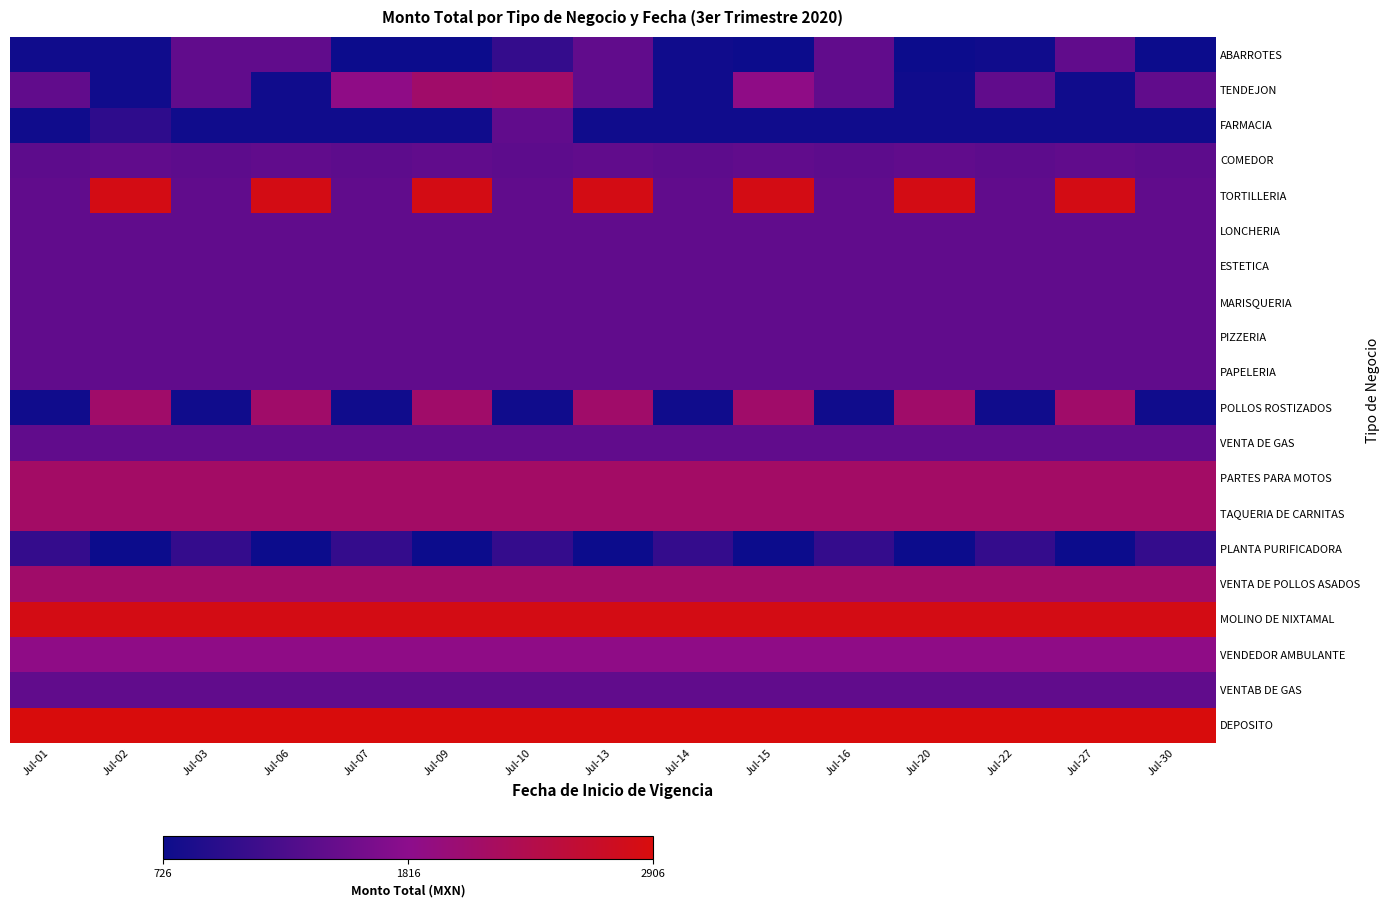

Reading left to right, transcribe all the data shown in this chart.

ABARROTES: Jul-01=762.8	Jul-02=762.8	Jul-03=1452.9	Jul-06=1452.9	Jul-07=726.4	Jul-09=726.4	Jul-10=1071.5	Jul-13=1452.9	Jul-14=762.8	Jul-15=726.4	Jul-16=1452.9	Jul-20=726.4	Jul-22=762.8	Jul-27=1452.9	Jul-30=726.4
TENDEJON: Jul-01=1452.9	Jul-02=762.8	Jul-03=1452.9	Jul-06=762.8	Jul-07=1866.9	Jul-09=2106.5	Jul-10=2124.7	Jul-13=1452.9	Jul-14=762.8	Jul-15=1866.9	Jul-16=1452.9	Jul-20=762.8	Jul-22=1452.9	Jul-27=762.8	Jul-30=1452.9
FARMACIA: Jul-01=762.8	Jul-02=1017.0	Jul-03=762.8	Jul-06=762.8	Jul-07=762.8	Jul-09=762.8	Jul-10=1452.9	Jul-13=762.8	Jul-14=762.8	Jul-15=762.8	Jul-16=762.8	Jul-20=762.8	Jul-22=762.8	Jul-27=762.8	Jul-30=762.8
COMEDOR: Jul-01=1416.5	Jul-02=1452.9	Jul-03=1416.5	Jul-06=1452.9	Jul-07=1416.5	Jul-09=1452.9	Jul-10=1416.5	Jul-13=1452.9	Jul-14=1416.5	Jul-15=1452.9	Jul-16=1416.5	Jul-20=1452.9	Jul-22=1416.5	Jul-27=1452.9	Jul-30=1416.5
TORTILLERIA: Jul-01=1452.9	Jul-02=2833.5	Jul-03=1452.9	Jul-06=2833.5	Jul-07=1452.9	Jul-09=2833.5	Jul-10=1452.9	Jul-13=2833.5	Jul-14=1452.9	Jul-15=2833.5	Jul-16=1452.9	Jul-20=2833.5	Jul-22=1452.9	Jul-27=2833.5	Jul-30=1452.9
LONCHERIA: Jul-01=1452.9	Jul-02=1452.9	Jul-03=1452.9	Jul-06=1452.9	Jul-07=1452.9	Jul-09=1452.9	Jul-10=1452.9	Jul-13=1452.9	Jul-14=1452.9	Jul-15=1452.9	Jul-16=1452.9	Jul-20=1452.9	Jul-22=1452.9	Jul-27=1452.9	Jul-30=1452.9
ESTETICA: Jul-01=1452.9	Jul-02=1452.9	Jul-03=1452.9	Jul-06=1452.9	Jul-07=1452.9	Jul-09=1452.9	Jul-10=1452.9	Jul-13=1452.9	Jul-14=1452.9	Jul-15=1452.9	Jul-16=1452.9	Jul-20=1452.9	Jul-22=1452.9	Jul-27=1452.9	Jul-30=1452.9
MARISQUERIA: Jul-01=1452.9	Jul-02=1452.9	Jul-03=1452.9	Jul-06=1452.9	Jul-07=1452.9	Jul-09=1452.9	Jul-10=1452.9	Jul-13=1452.9	Jul-14=1452.9	Jul-15=1452.9	Jul-16=1452.9	Jul-20=1452.9	Jul-22=1452.9	Jul-27=1452.9	Jul-30=1452.9
PIZZERIA: Jul-01=1452.9	Jul-02=1452.9	Jul-03=1452.9	Jul-06=1452.9	Jul-07=1452.9	Jul-09=1452.9	Jul-10=1452.9	Jul-13=1452.9	Jul-14=1452.9	Jul-15=1452.9	Jul-16=1452.9	Jul-20=1452.9	Jul-22=1452.9	Jul-27=1452.9	Jul-30=1452.9
PAPELERIA: Jul-01=1452.9	Jul-02=1452.9	Jul-03=1452.9	Jul-06=1452.9	Jul-07=1452.9	Jul-09=1452.9	Jul-10=1452.9	Jul-13=1452.9	Jul-14=1452.9	Jul-15=1452.9	Jul-16=1452.9	Jul-20=1452.9	Jul-22=1452.9	Jul-27=1452.9	Jul-30=1452.9
POLLOS ROSTIZADOS: Jul-01=762.8	Jul-02=2106.5	Jul-03=762.8	Jul-06=2106.5	Jul-07=762.8	Jul-09=2106.5	Jul-10=762.8	Jul-13=2106.5	Jul-14=762.8	Jul-15=2106.5	Jul-16=762.8	Jul-20=2106.5	Jul-22=762.8	Jul-27=2106.5	Jul-30=762.8
VENTA DE GAS: Jul-01=1452.9	Jul-02=1452.9	Jul-03=1452.9	Jul-06=1452.9	Jul-07=1452.9	Jul-09=1452.9	Jul-10=1452.9	Jul-13=1452.9	Jul-14=1452.9	Jul-15=1452.9	Jul-16=1452.9	Jul-20=1452.9	Jul-22=1452.9	Jul-27=1452.9	Jul-30=1452.9
PARTES PARA MOTOS: Jul-01=2142.9	Jul-02=2142.9	Jul-03=2142.9	Jul-06=2142.9	Jul-07=2142.9	Jul-09=2142.9	Jul-10=2142.9	Jul-13=2142.9	Jul-14=2142.9	Jul-15=2142.9	Jul-16=2142.9	Jul-20=2142.9	Jul-22=2142.9	Jul-27=2142.9	Jul-30=2142.9
TAQUERIA DE CARNITAS: Jul-01=2142.9	Jul-02=2142.9	Jul-03=2142.9	Jul-06=2142.9	Jul-07=2142.9	Jul-09=2142.9	Jul-10=2142.9	Jul-13=2142.9	Jul-14=2142.9	Jul-15=2142.9	Jul-16=2142.9	Jul-20=2142.9	Jul-22=2142.9	Jul-27=2142.9	Jul-30=2142.9
PLANTA PURIFICADORA: Jul-01=1071.5	Jul-02=726.4	Jul-03=1071.5	Jul-06=726.4	Jul-07=1071.5	Jul-09=726.4	Jul-10=1071.5	Jul-13=726.4	Jul-14=1071.5	Jul-15=726.4	Jul-16=1071.5	Jul-20=726.4	Jul-22=1071.5	Jul-27=726.4	Jul-30=1071.5
VENTA DE POLLOS ASADOS: Jul-01=2106.5	Jul-02=2106.5	Jul-03=2106.5	Jul-06=2106.5	Jul-07=2106.5	Jul-09=2106.5	Jul-10=2106.5	Jul-13=2106.5	Jul-14=2106.5	Jul-15=2106.5	Jul-16=2106.5	Jul-20=2106.5	Jul-22=2106.5	Jul-27=2106.5	Jul-30=2106.5
MOLINO DE NIXTAMAL: Jul-01=2833.5	Jul-02=2833.5	Jul-03=2833.5	Jul-06=2833.5	Jul-07=2833.5	Jul-09=2833.5	Jul-10=2833.5	Jul-13=2833.5	Jul-14=2833.5	Jul-15=2833.5	Jul-16=2833.5	Jul-20=2833.5	Jul-22=2833.5	Jul-27=2833.5	Jul-30=2833.5
VENDEDOR AMBULANTE: Jul-01=1866.9	Jul-02=1866.9	Jul-03=1866.9	Jul-06=1866.9	Jul-07=1866.9	Jul-09=1866.9	Jul-10=1866.9	Jul-13=1866.9	Jul-14=1866.9	Jul-15=1866.9	Jul-16=1866.9	Jul-20=1866.9	Jul-22=1866.9	Jul-27=1866.9	Jul-30=1866.9
VENTAB DE GAS: Jul-01=1452.9	Jul-02=1452.9	Jul-03=1452.9	Jul-06=1452.9	Jul-07=1452.9	Jul-09=1452.9	Jul-10=1452.9	Jul-13=1452.9	Jul-14=1452.9	Jul-15=1452.9	Jul-16=1452.9	Jul-20=1452.9	Jul-22=1452.9	Jul-27=1452.9	Jul-30=1452.9
DEPOSITO: Jul-01=2905.7	Jul-02=2905.7	Jul-03=2905.7	Jul-06=2905.7	Jul-07=2905.7	Jul-09=2905.7	Jul-10=2905.7	Jul-13=2905.7	Jul-14=2905.7	Jul-15=2905.7	Jul-16=2905.7	Jul-20=2905.7	Jul-22=2905.7	Jul-27=2905.7	Jul-30=2905.7